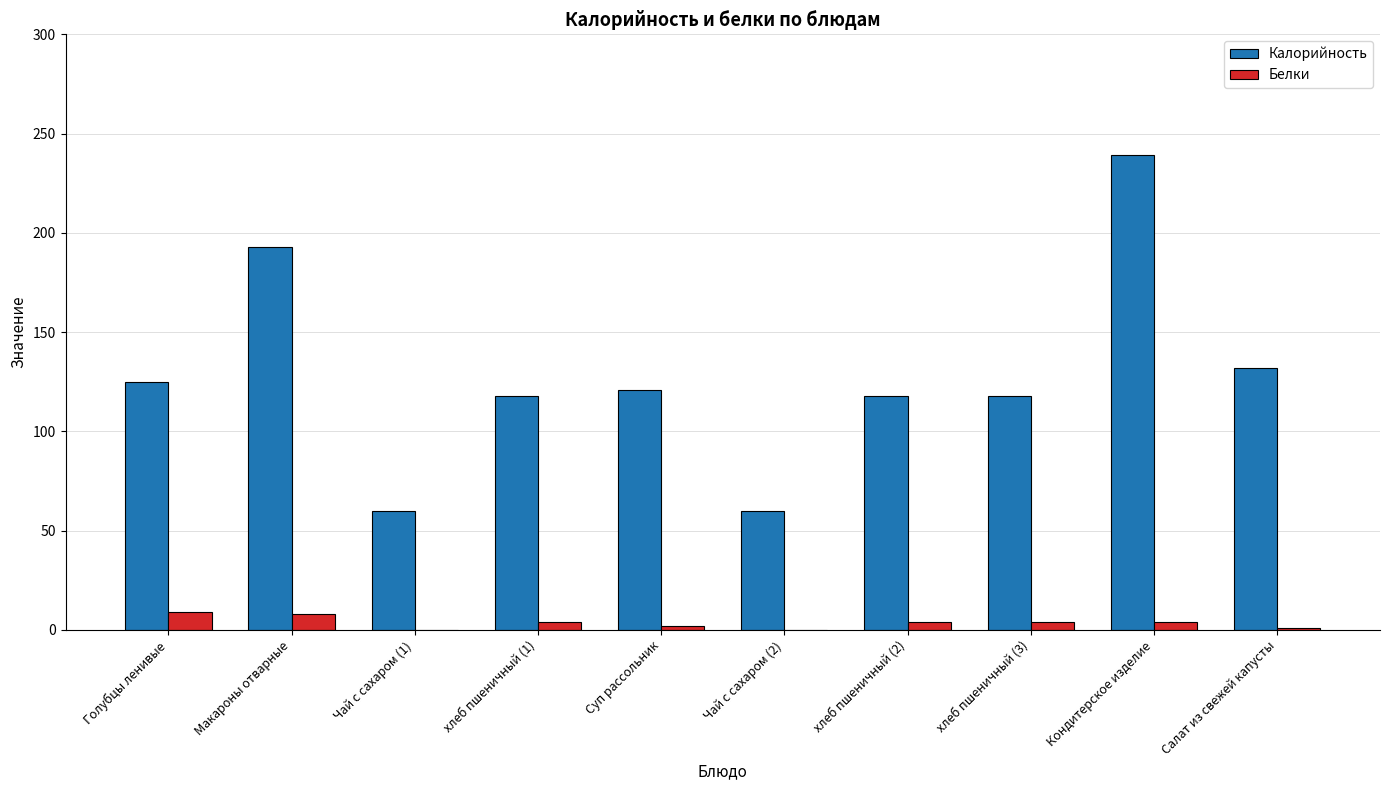

What is the total value across all series at Суп рассольник?

123